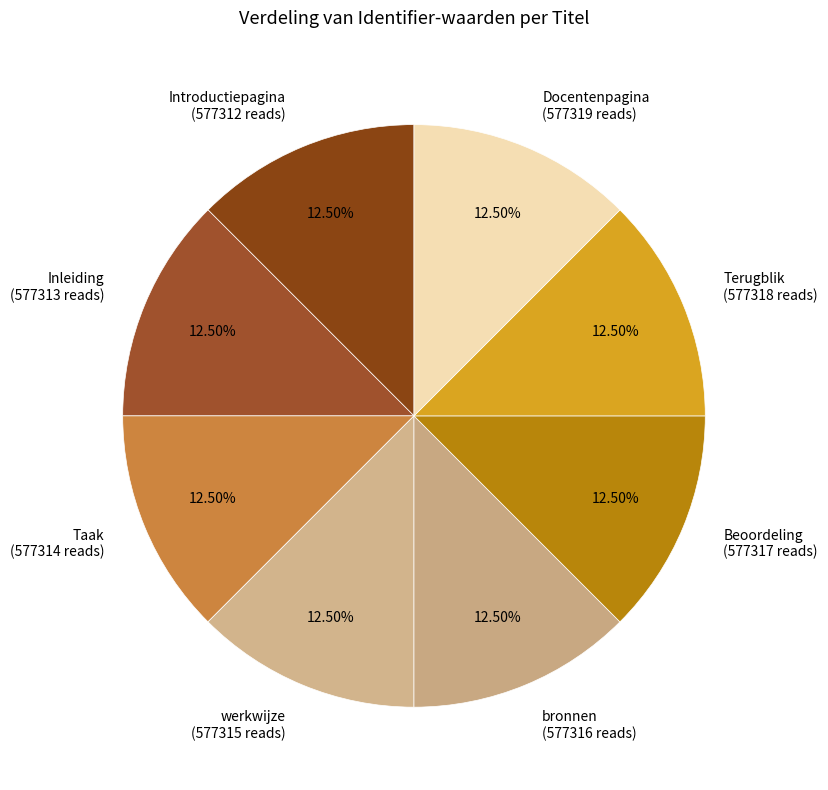

To the nearest percent, what is the average slice percentage?

12%